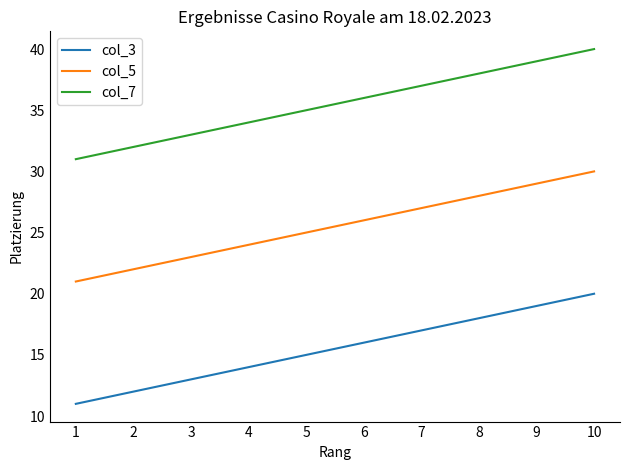

Rank the categories by col_3 value from lowest to highest.

1, 2, 3, 4, 5, 6, 7, 8, 9, 10